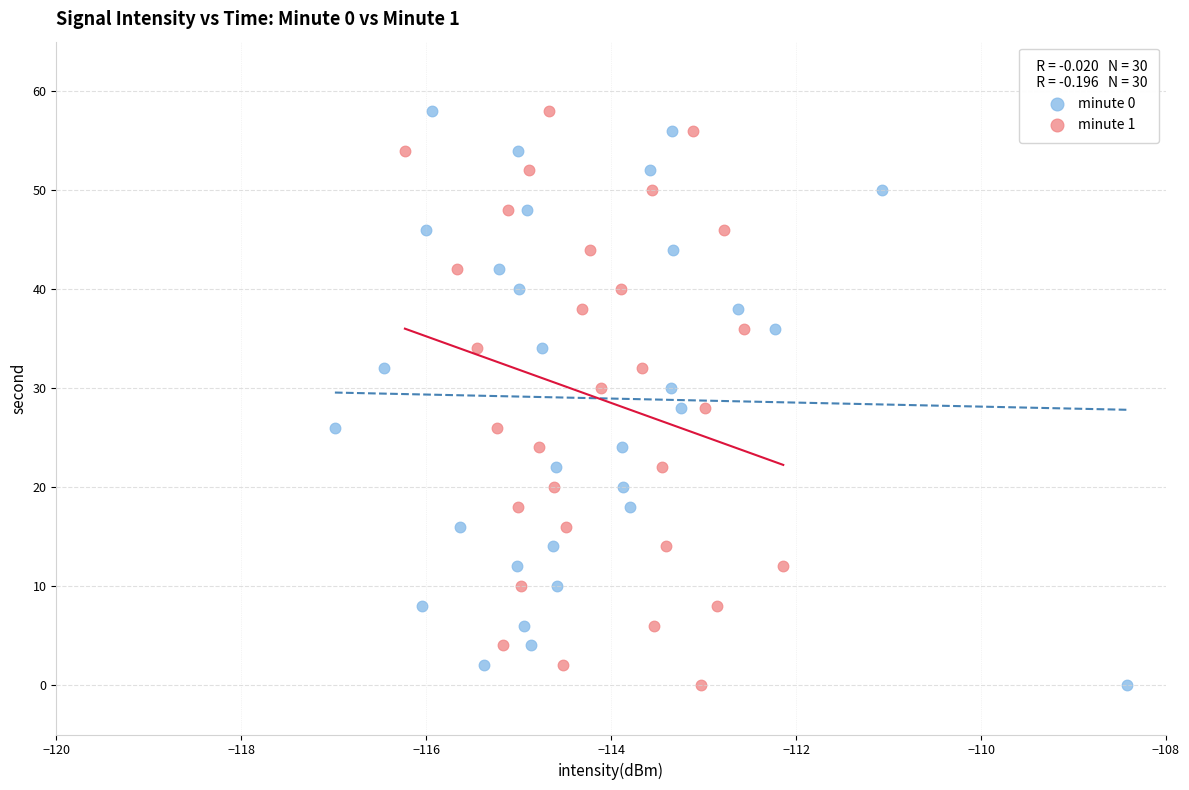

What are all the series names shown in the legend?

minute 0, minute 1